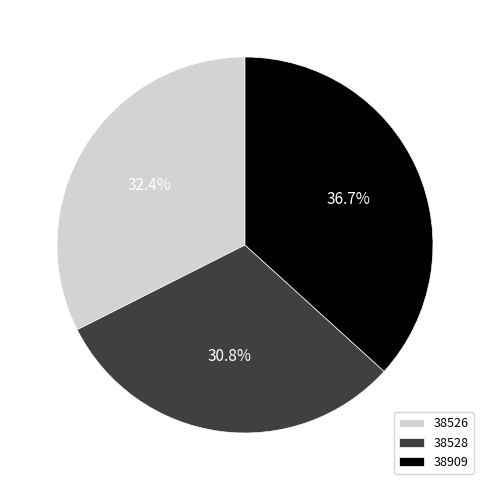

Combined, what portion of the pie is 38528 and 38526?

63.3%